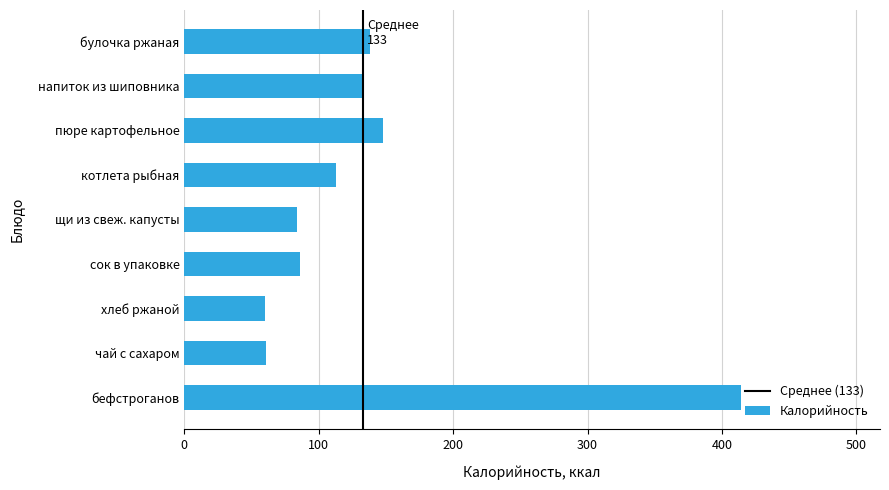

The value at бефстроганов is 93. True or false?

False